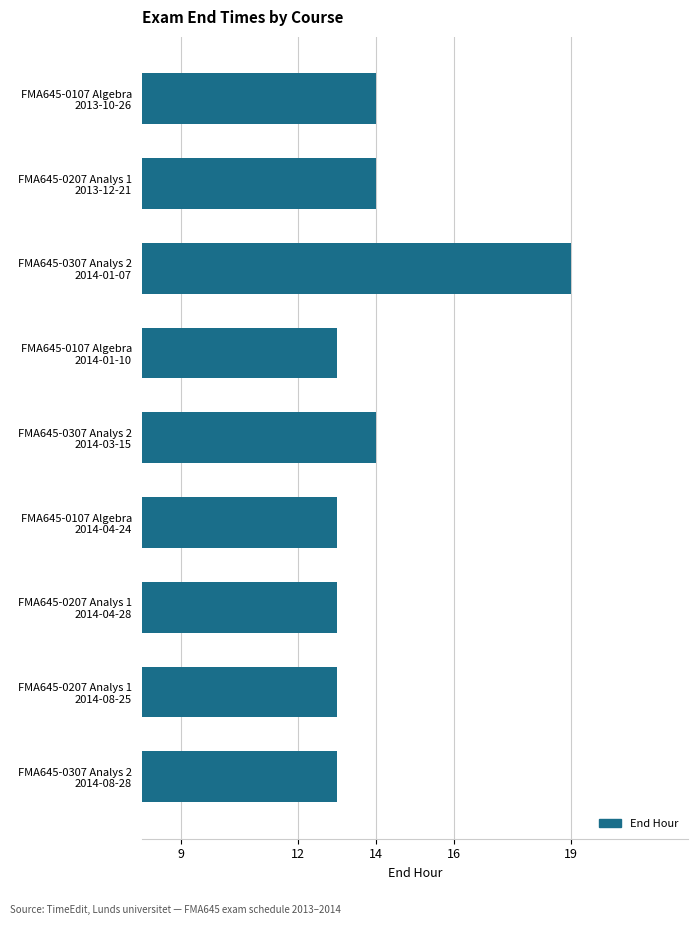

What is the average value?

14